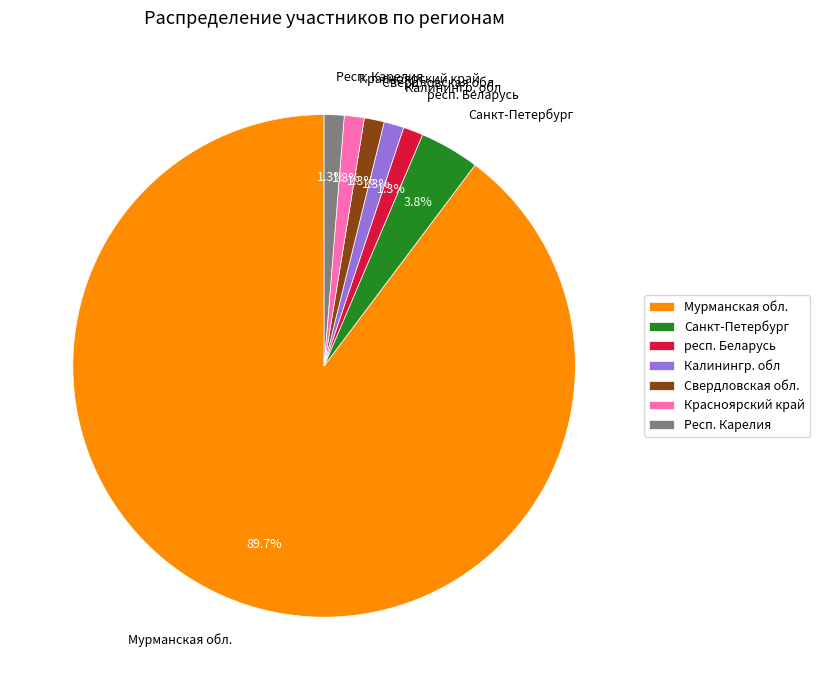

Is the sum of Мурманская обл. and Калинингр. обл greater than half?

Yes